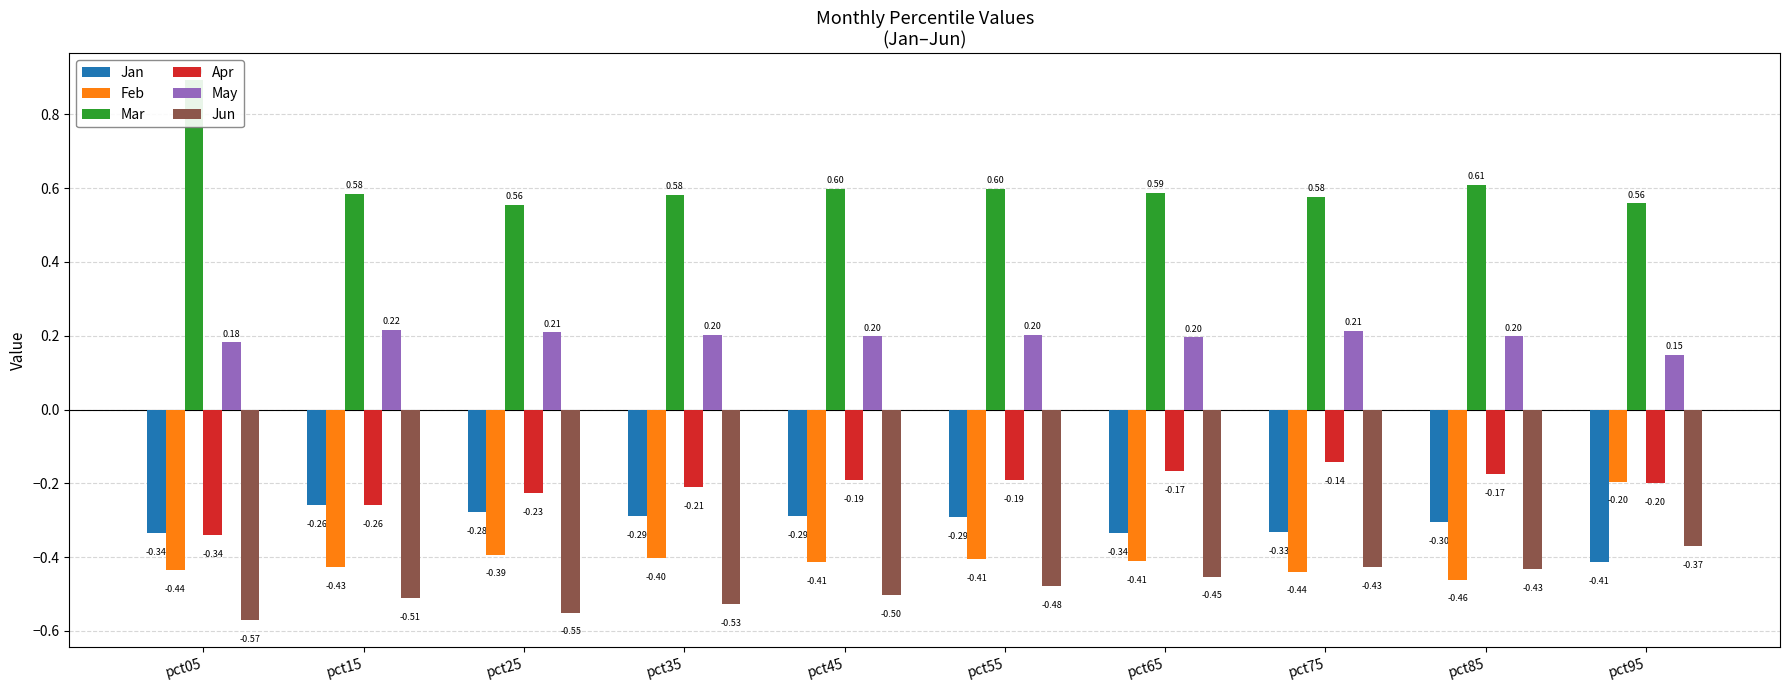

What is the difference between the maximum and minimum values in the Apr series?

0.2